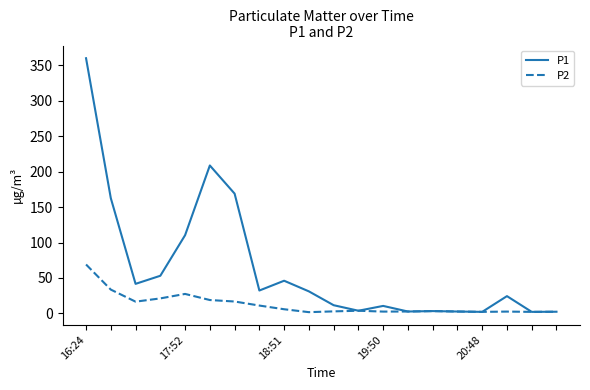

What is the minimum value for P1?

2.2